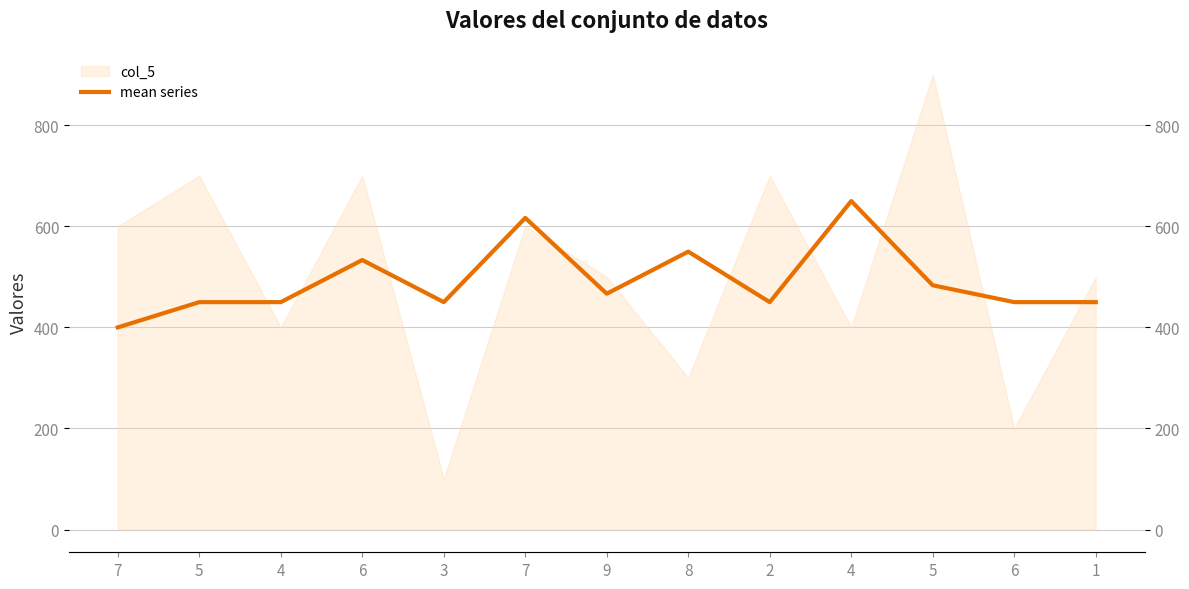

The chart shows a value of 925.5 at 6. True or false?

False